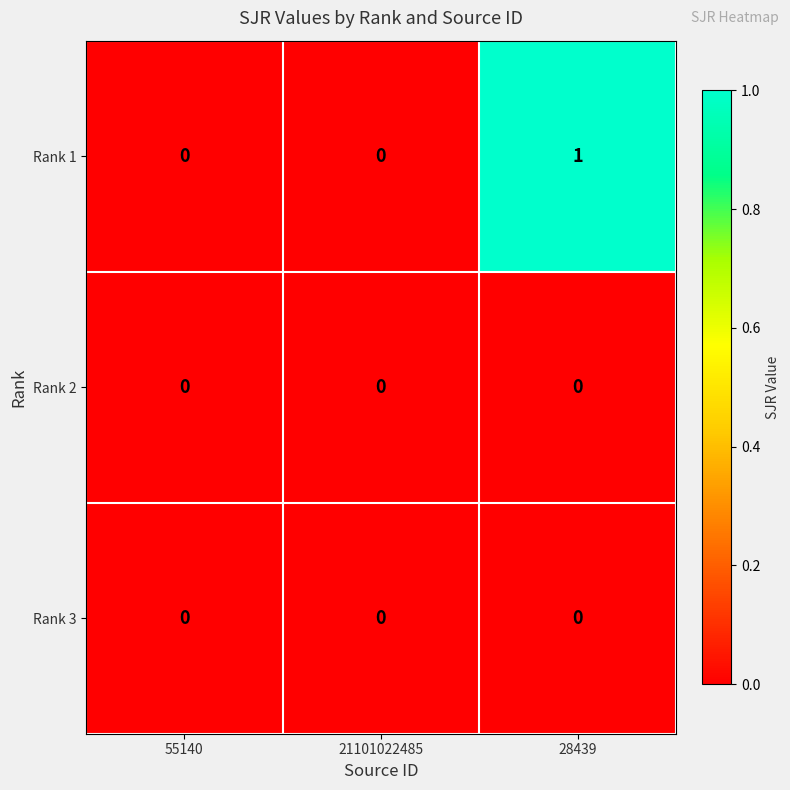

Reading right to left, extract all data points from this chart.

Rank 1: 1	0	0
Rank 2: 0	0	0
Rank 3: 0	0	0